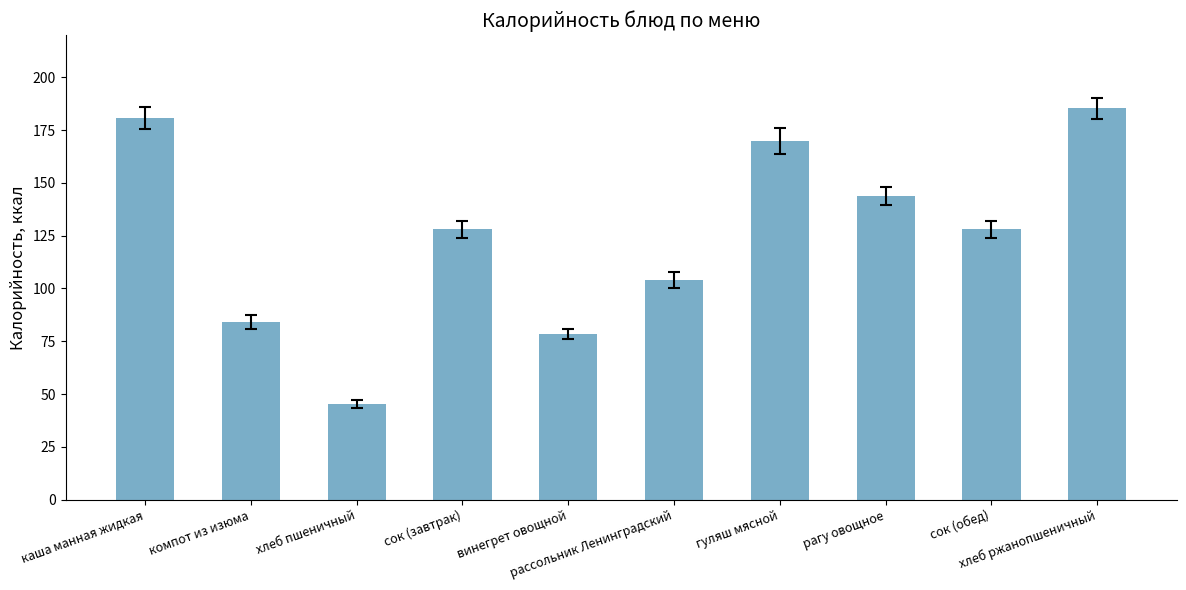

What is the change in value from хлеб пшеничный to рассольник Ленинградский?

+58.8